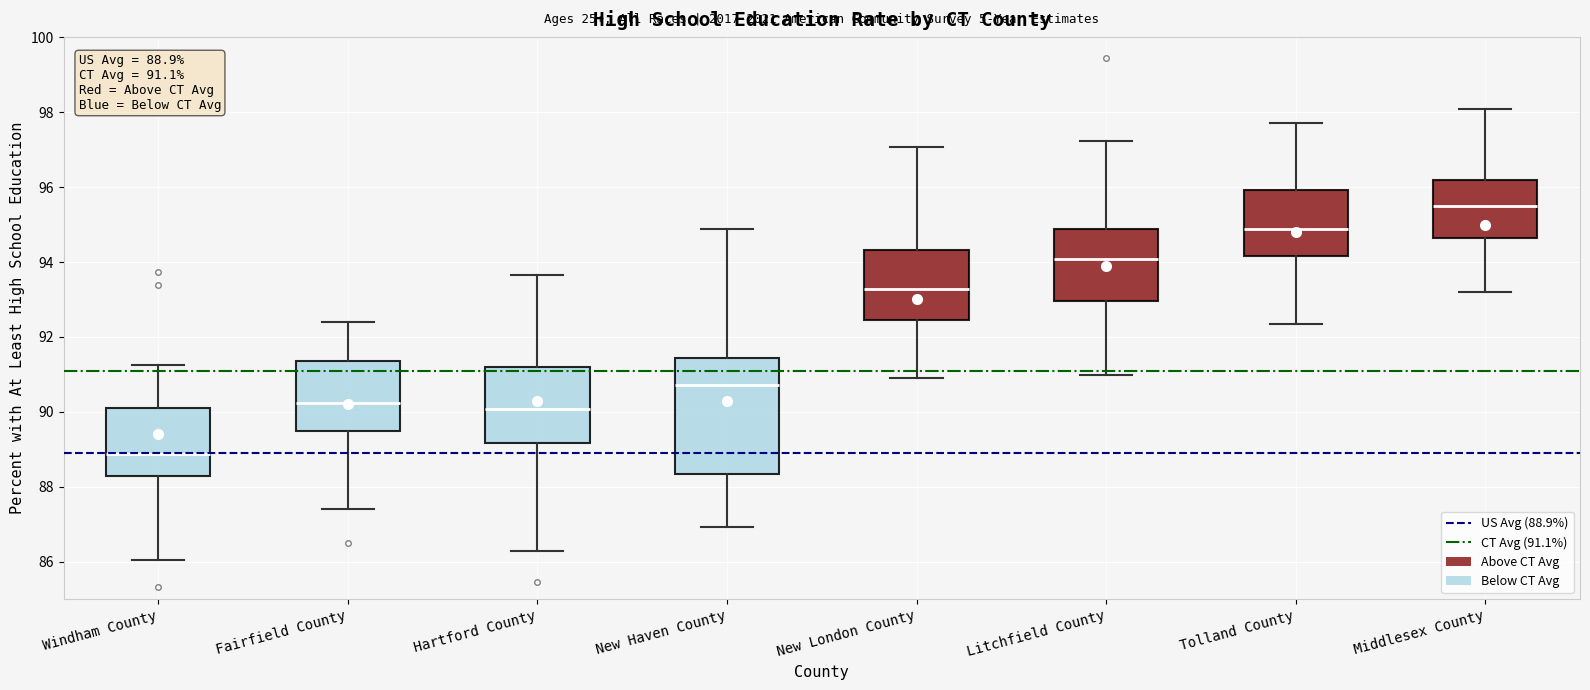

Comparing the boxes themselves (not the whiskers), which one is the tallest?

New Haven County